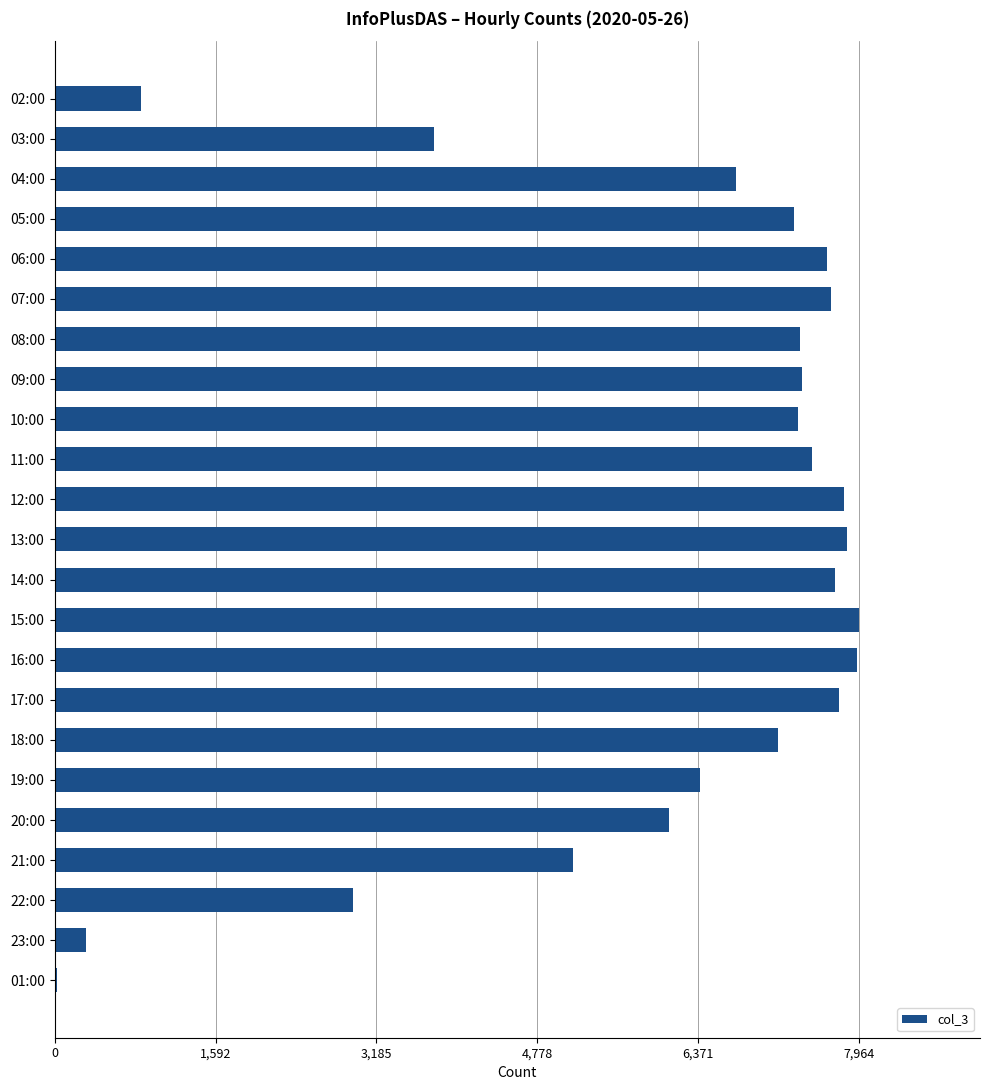

How many data points does each series have?

23